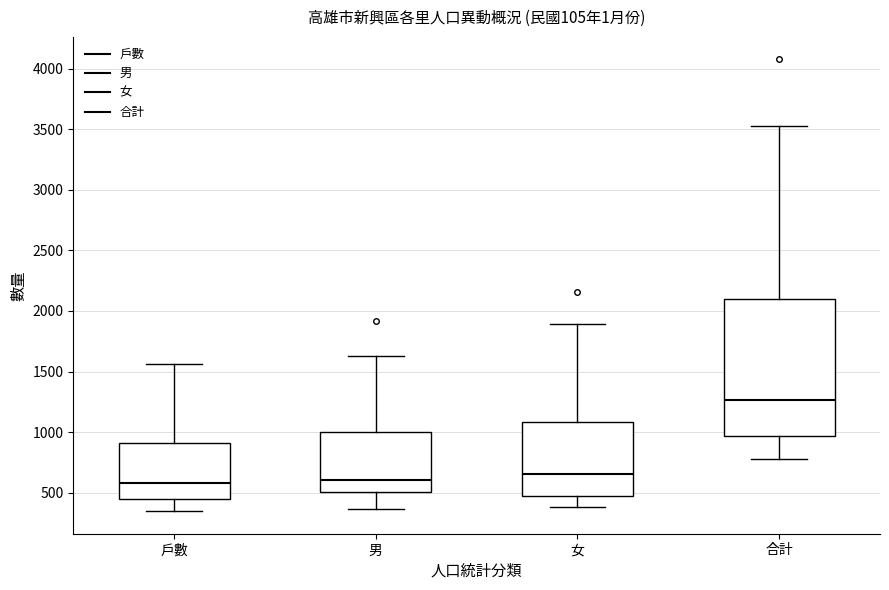

Reading left to right, transcribe this box plot: for each box, give where its median line is, the range the box spans, and where its two whiskers end, as read against the y-axis. The values are not printed on the chart, so give them approximately, as read against the axis.

戶數: median 600, box 450 to 900, whiskers 350 to 1550
男: median 600, box 500 to 1000, whiskers 350 to 1650
女: median 650, box 450 to 1100, whiskers 400 to 1900
合計: median 1250, box 950 to 2100, whiskers 800 to 3550